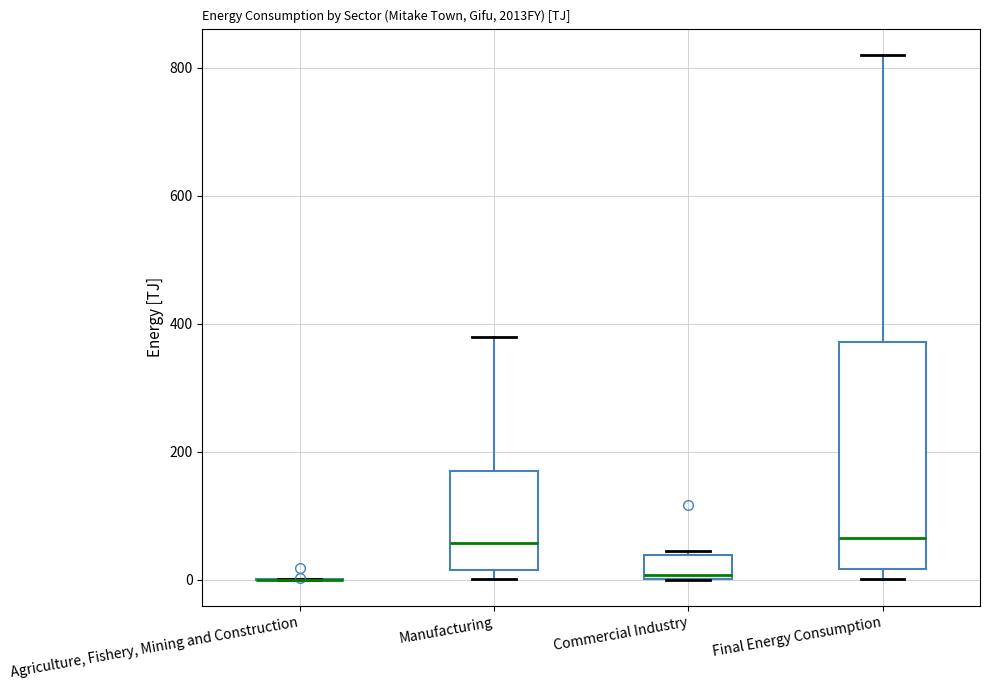

Where does the median line of the box for Manufacturing sit on the y-axis? The values are not printed on the chart, so give them approximately, as read against the axis.

60